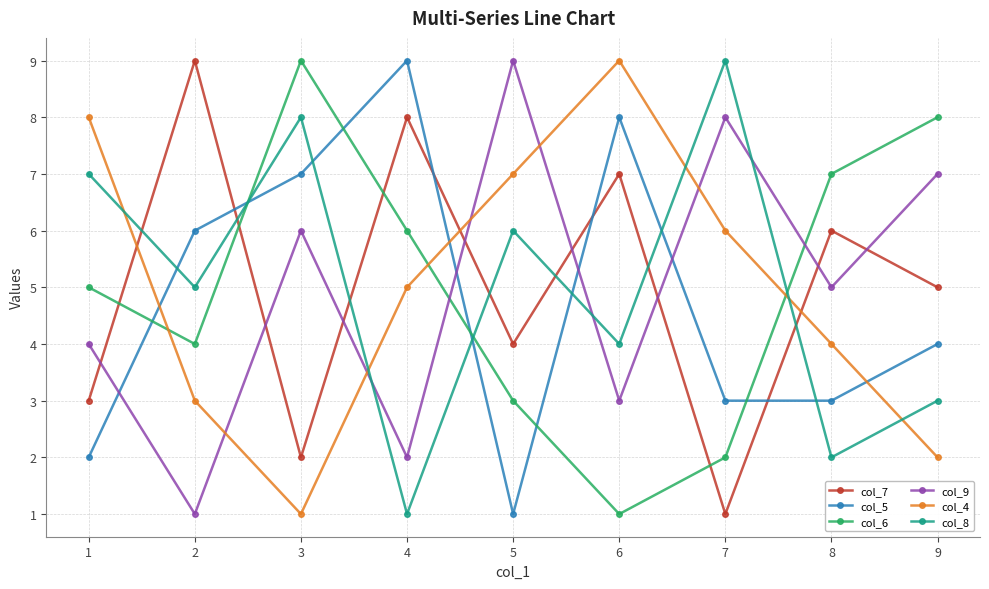

Reading left to right, what are all the values shown in this chart?

col_7: 1=3	2=9	3=2	4=8	5=4	6=7	7=1	8=6	9=5
col_5: 1=2	2=6	3=7	4=9	5=1	6=8	7=3	8=3	9=4
col_6: 1=5	2=4	3=9	4=6	5=3	6=1	7=2	8=7	9=8
col_9: 1=4	2=1	3=6	4=2	5=9	6=3	7=8	8=5	9=7
col_4: 1=8	2=3	3=1	4=5	5=7	6=9	7=6	8=4	9=2
col_8: 1=7	2=5	3=8	4=1	5=6	6=4	7=9	8=2	9=3